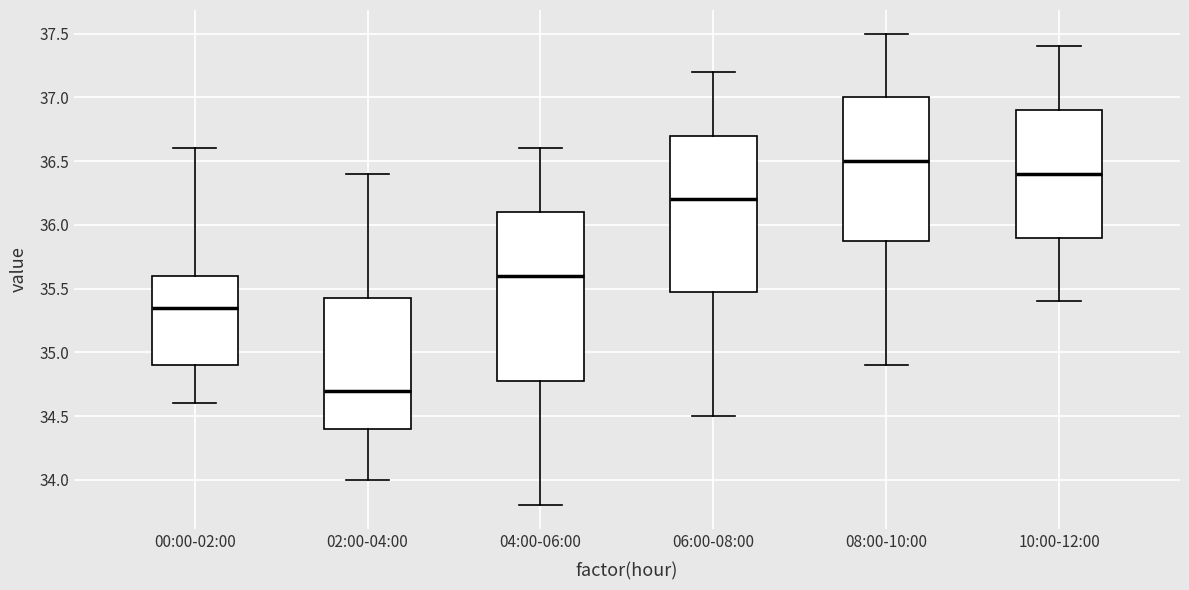

Reading left to right, read every box against the y-axis: the position of its median line, the range the box covers, and the ends of its whiskers. The values are not printed on the chart, so give them approximately, as read against the axis.

00:00-02:00: median 35.35, box 34.90 to 35.60, whiskers 34.60 to 36.60
02:00-04:00: median 34.70, box 34.40 to 35.45, whiskers 34.00 to 36.40
04:00-06:00: median 35.60, box 34.80 to 36.10, whiskers 33.80 to 36.60
06:00-08:00: median 36.20, box 35.50 to 36.70, whiskers 34.50 to 37.20
08:00-10:00: median 36.50, box 35.90 to 37.00, whiskers 34.90 to 37.50
10:00-12:00: median 36.40, box 35.90 to 36.90, whiskers 35.40 to 37.40